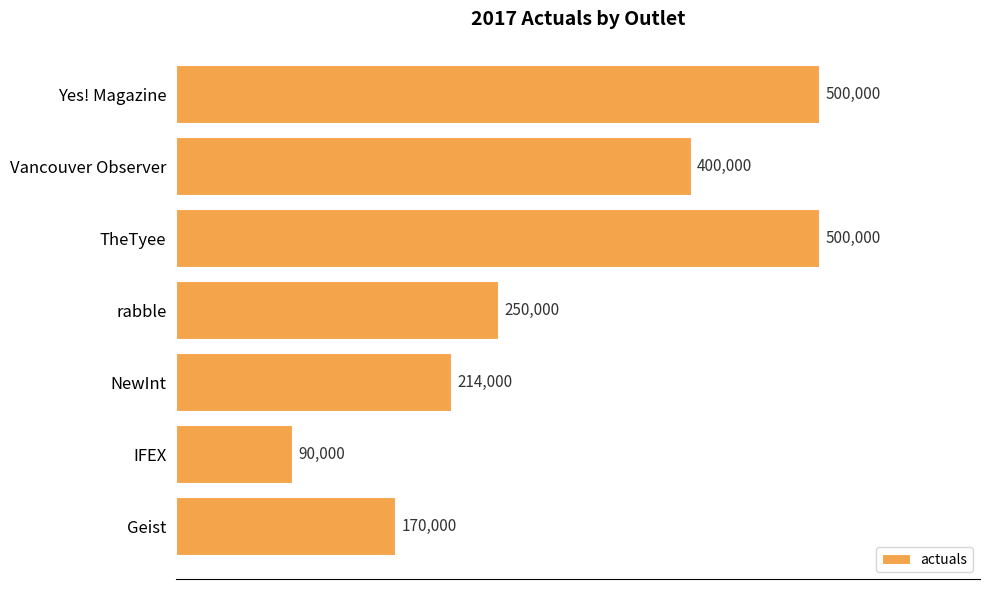

Reading bottom to top, list all the values displayed in this chart.

170000	90000	214000	250000	500000	400000	500000